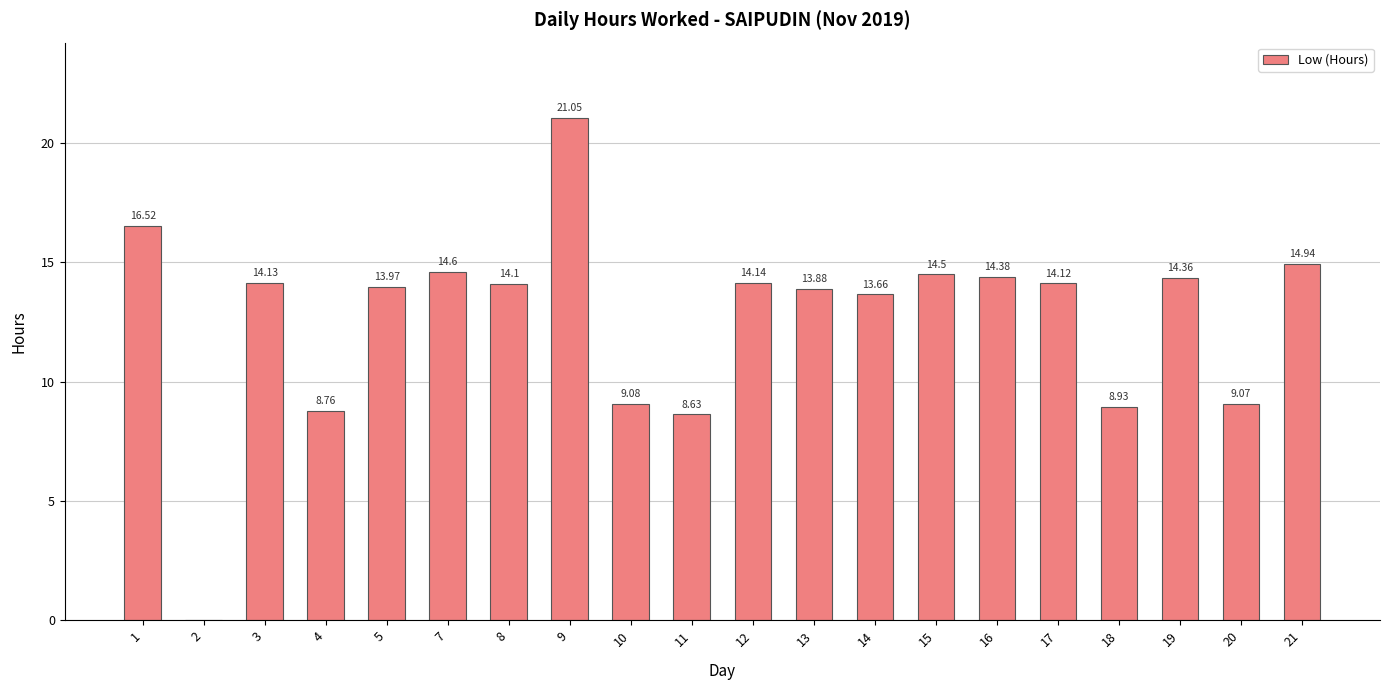

What is the sum of the values at 13 and 21?

28.8